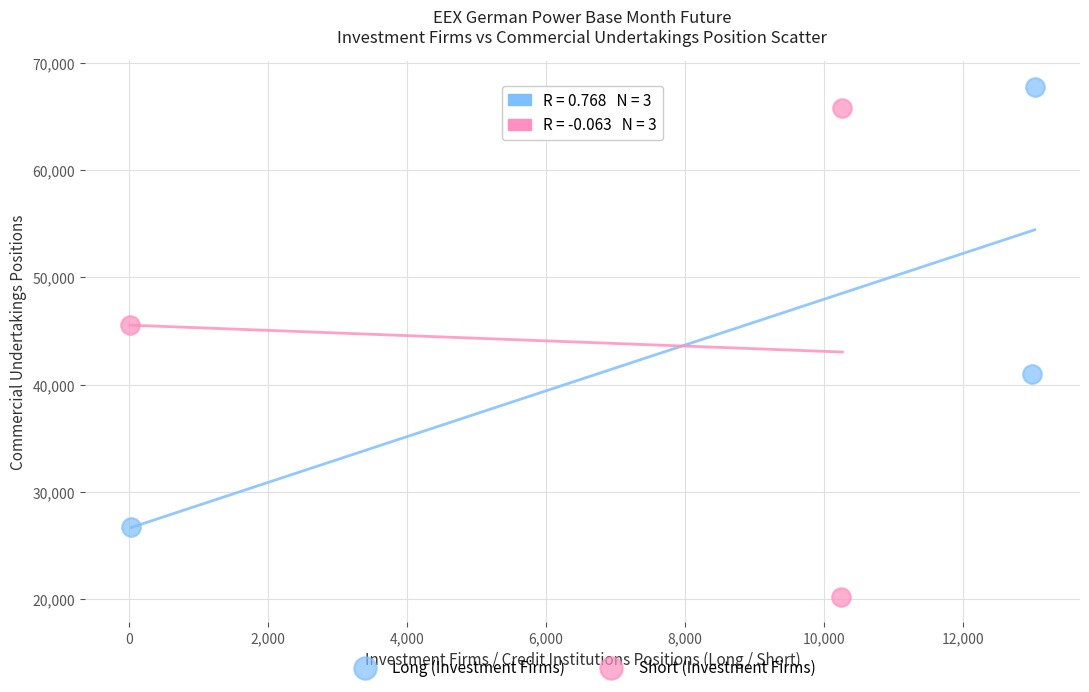

Which series reaches the minimum Y coordinate?

Short (Investment Firms)